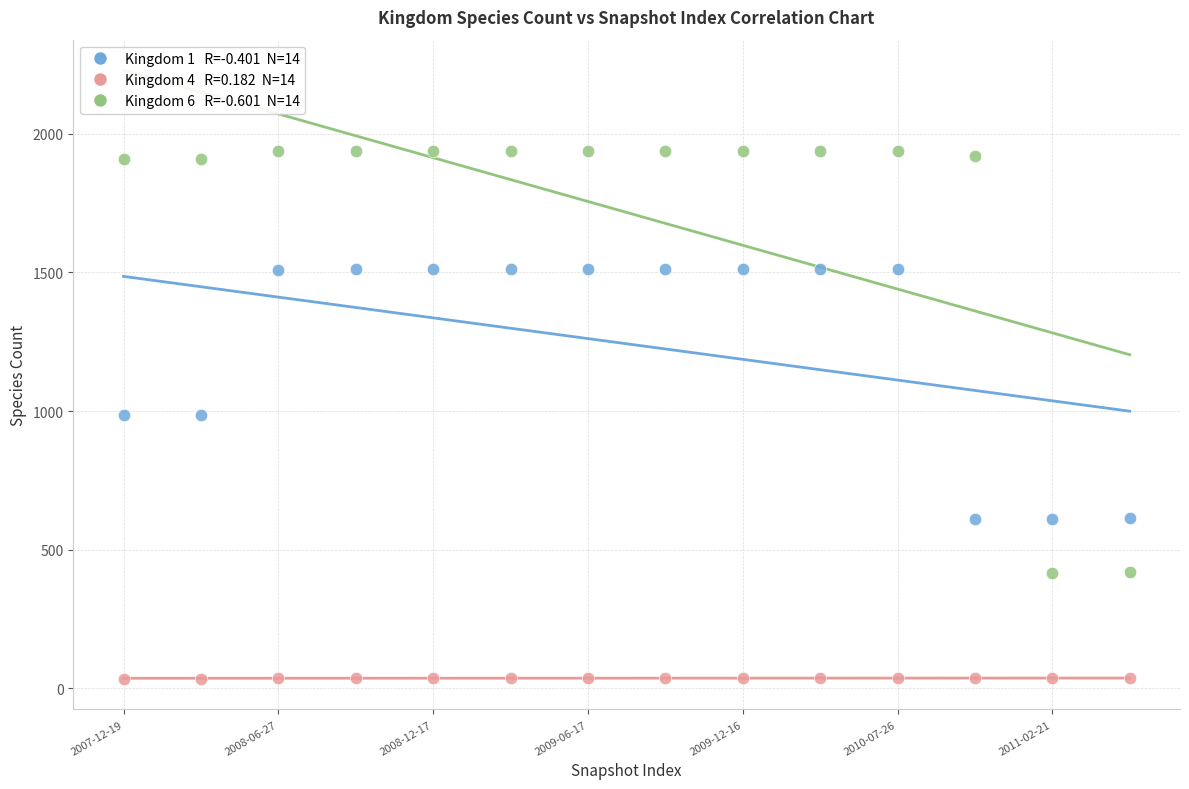

Across all data points, what is the range of Y values (max minus min)?

1907